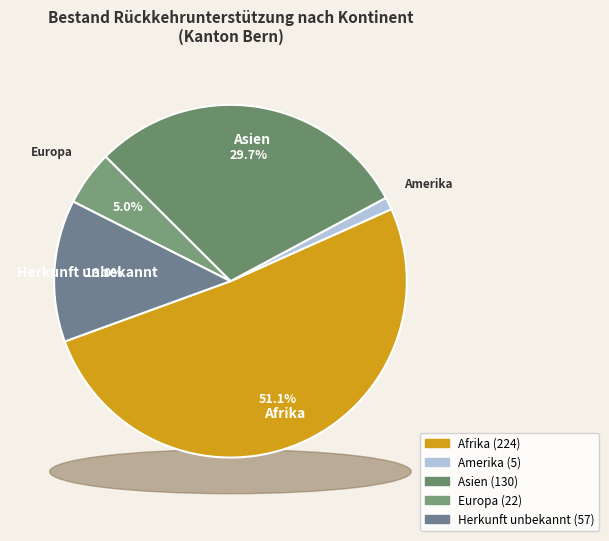

What percentage is the Amerika slice, to the nearest percent?

1%